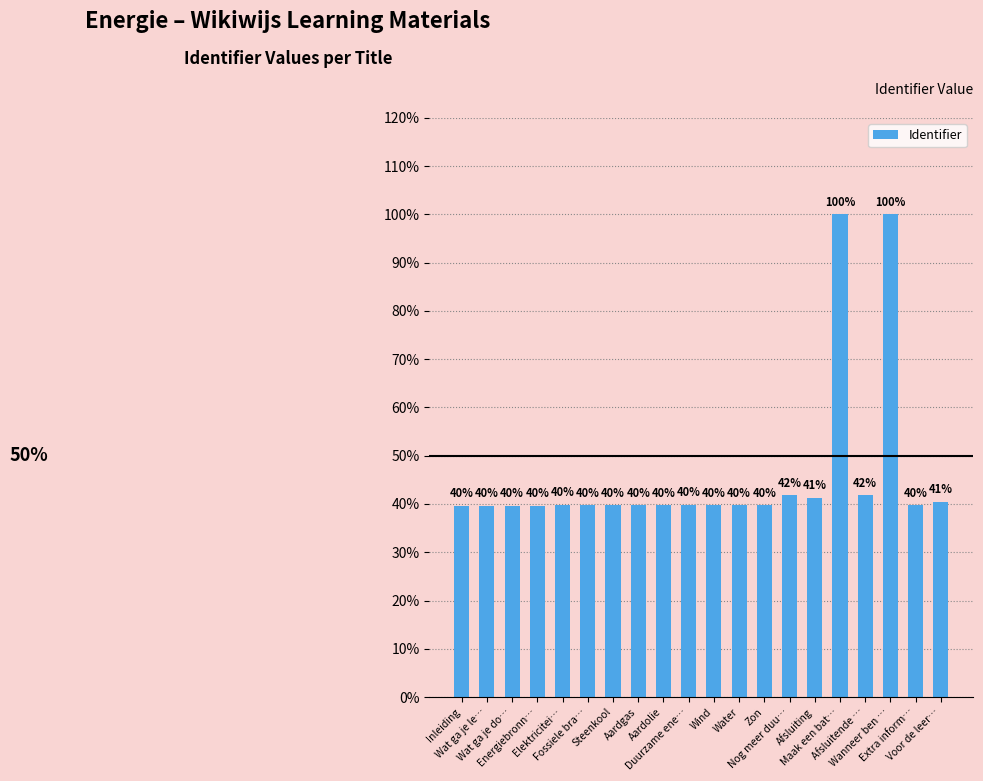

Reading right to left, list all the values displayed in this chart.

40.5	39.7	100.0	41.8	100.0	41.3	41.8	39.7	39.7	39.7	39.7	39.7	39.7	39.7	39.7	39.7	39.5	39.5	39.5	39.5